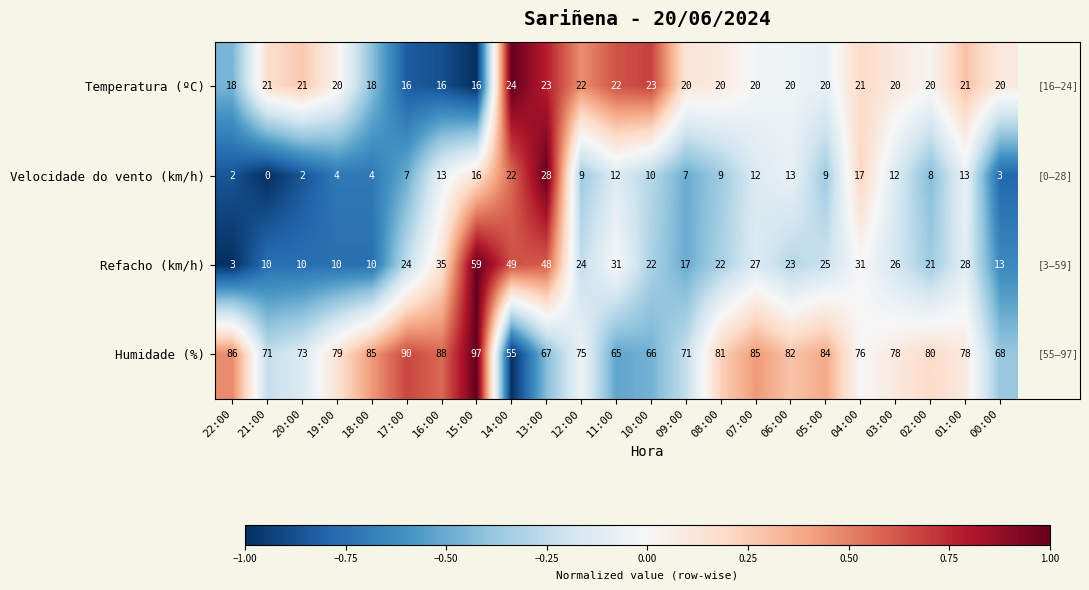

How many categories are shown in the chart?

23